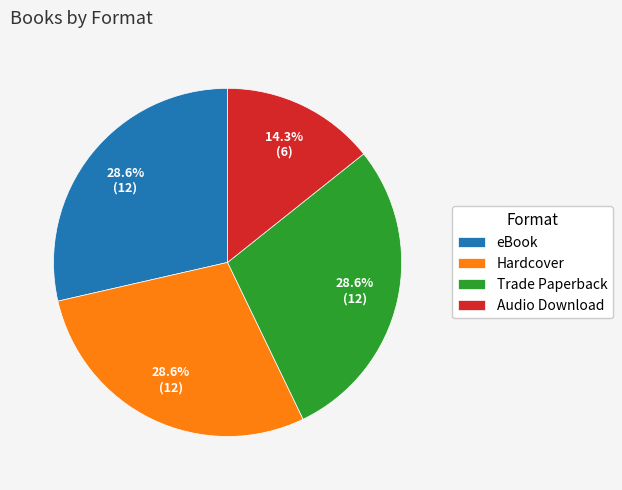

True or false: Hardcover accounts for 29% of the total.

True